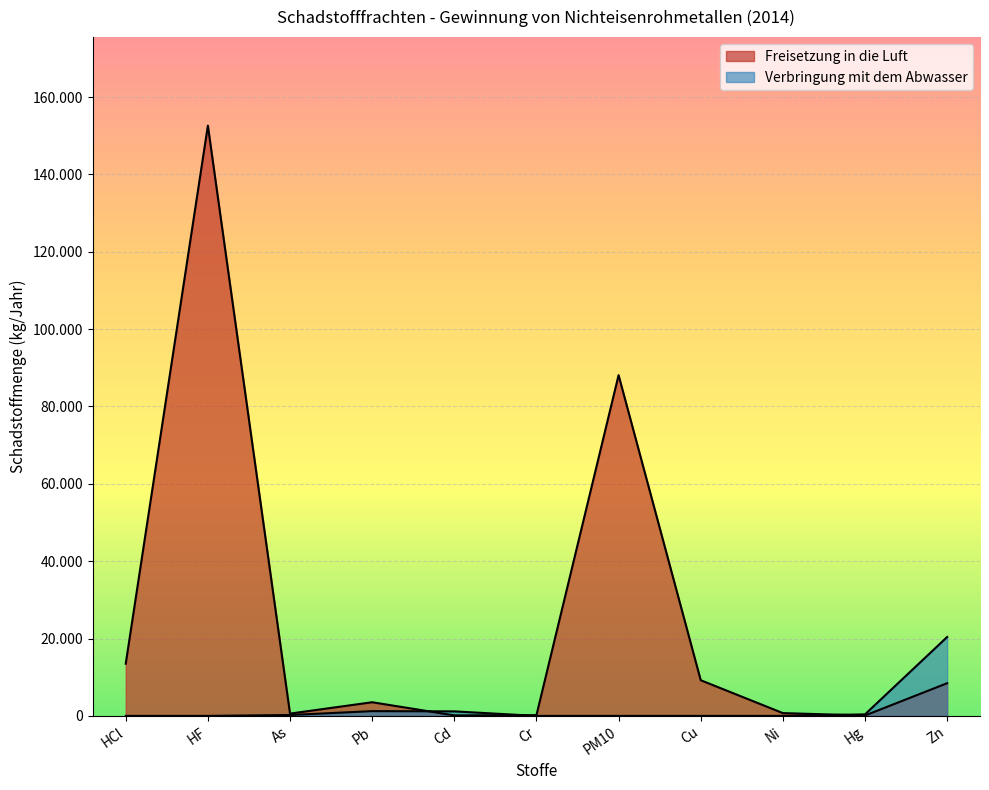

How many data points does each series have?

11